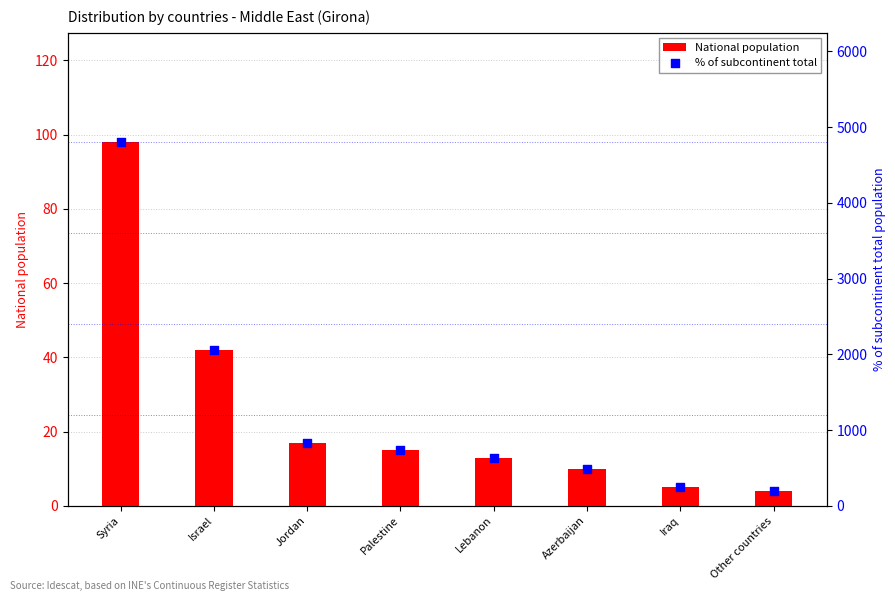

Which series has the largest total across all categories?

% of subcontinent total